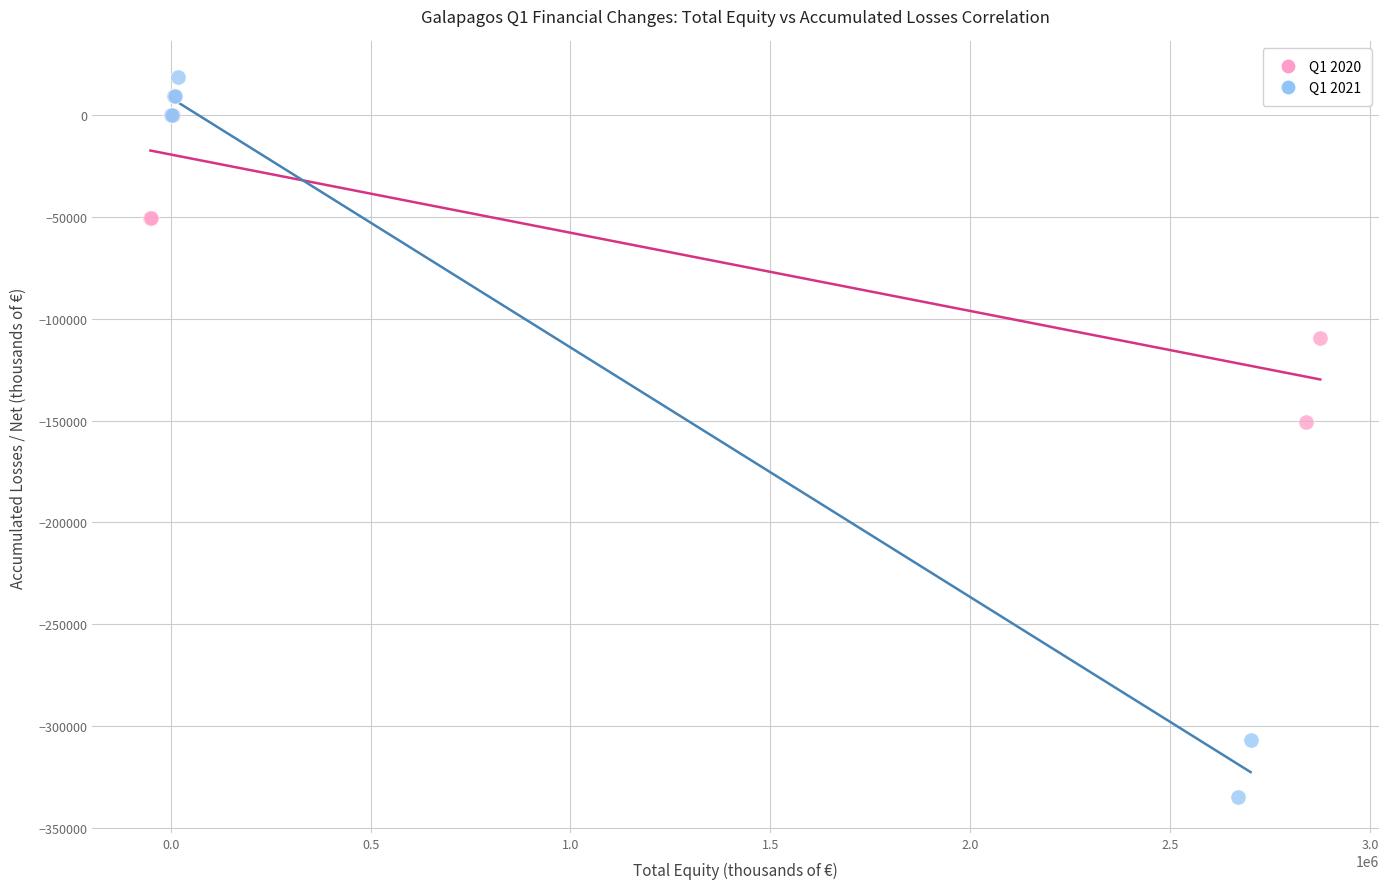

Which series contains the highest Y value?

Q1 2021